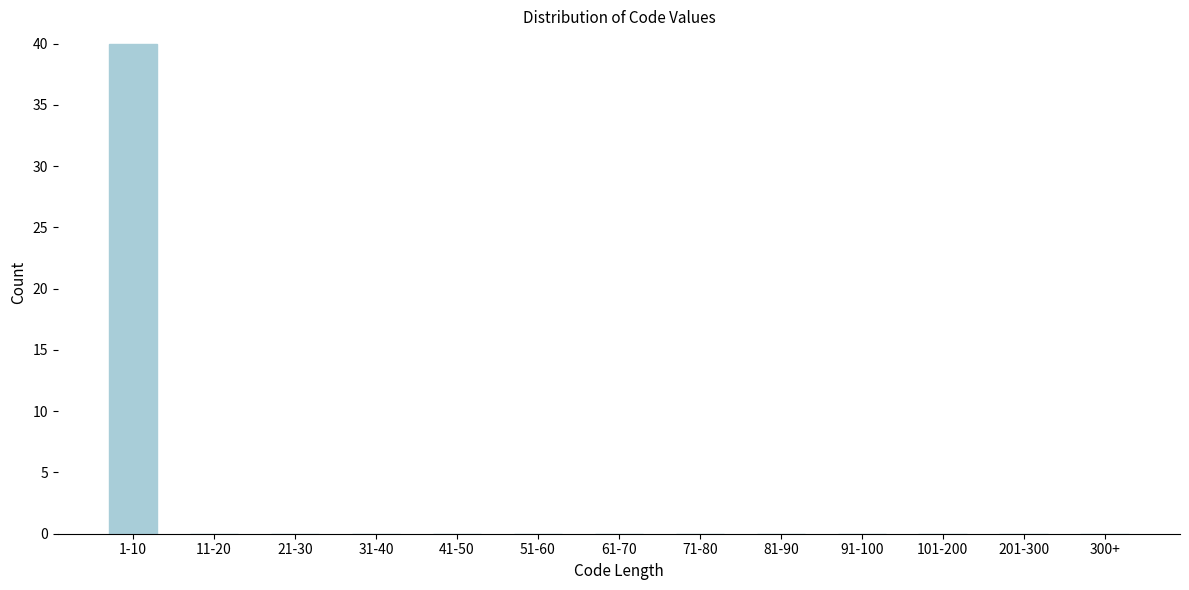

Reading left to right, transcribe all the data shown in this chart.

1-10=40	11-20=0	21-30=0	31-40=0	41-50=0	51-60=0	61-70=0	71-80=0	81-90=0	91-100=0	101-200=0	201-300=0	300+=0